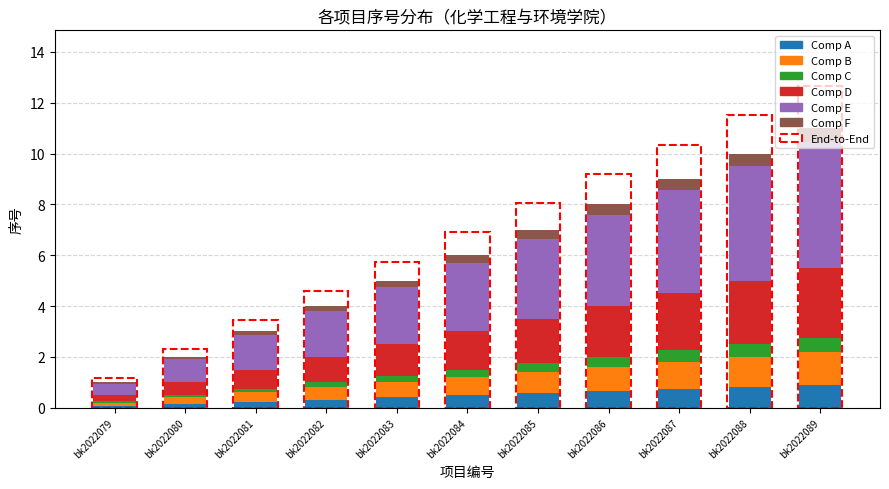

What is the value of the Comp A bar at the 9th from the left?

0.7